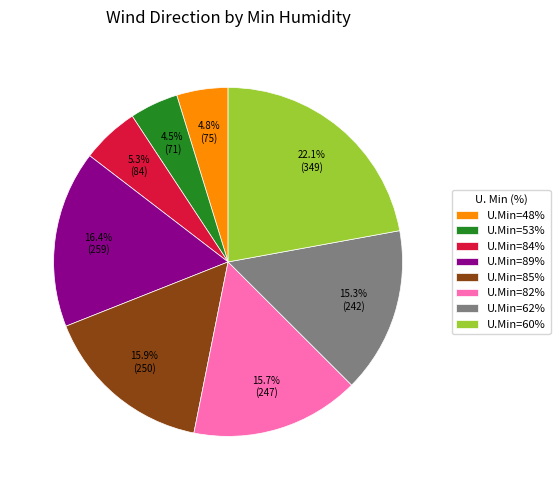

Approximately how many times larger is the value at U.Min=84% compared to U.Min=53%?

1.2